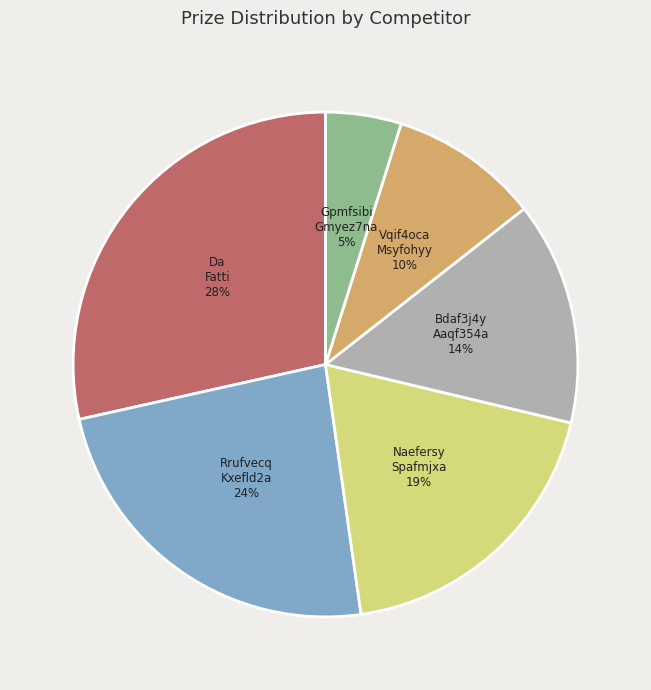

How many slices are in this pie chart?

6